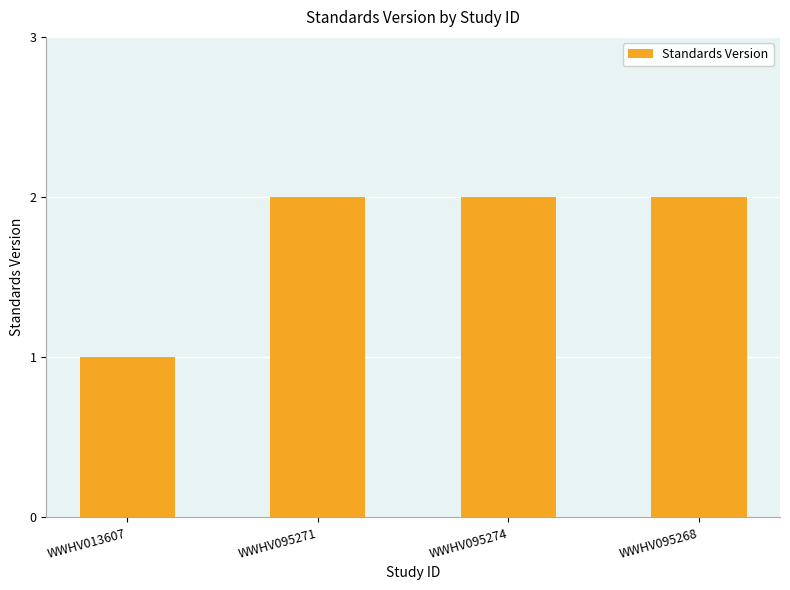

What is the sum of the values at WWHV013607 and WWHV095271?

3